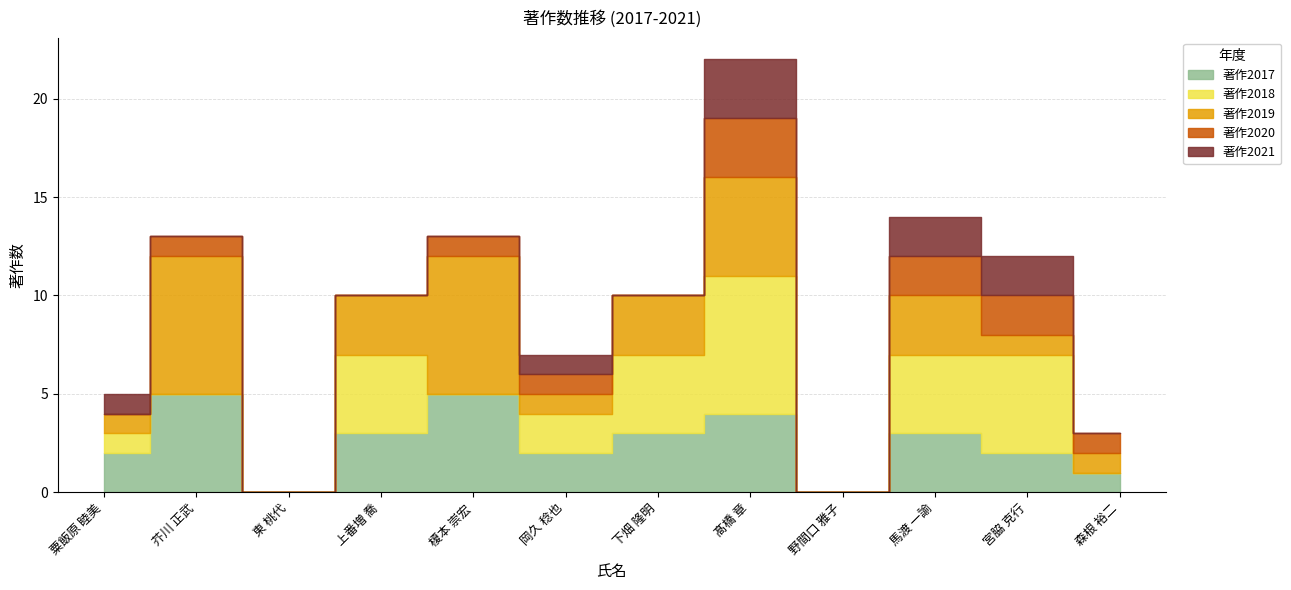

What is the average value of the 著作2018 series?

2